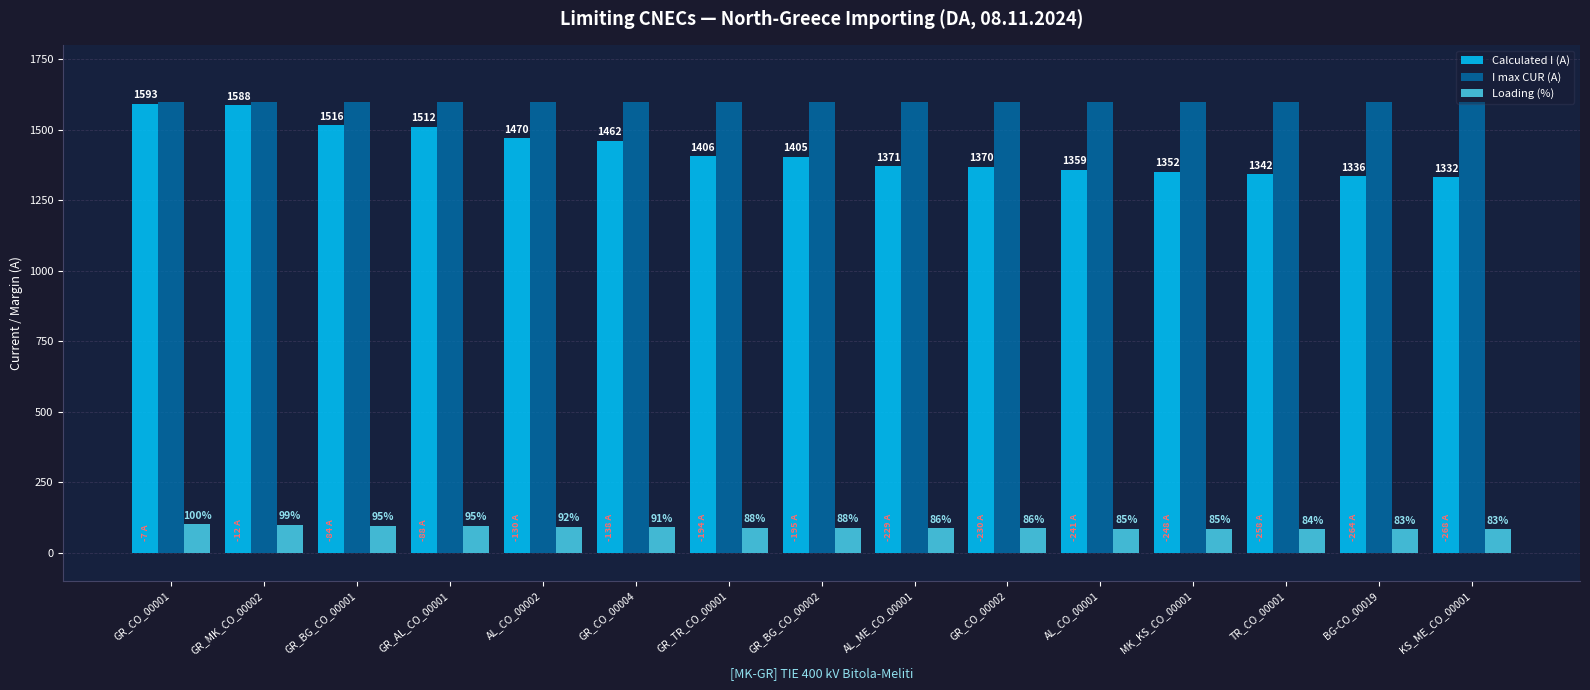

Reading left to right, what are all the values shown in this chart?

Calculated I (A): 1593	1588	1516	1512	1470	1462	1406	1405	1371	1370	1359	1352	1342	1336	1332
I max CUR (A): 1600	1600	1600	1600	1600	1600	1600	1600	1600	1600	1600	1600	1600	1600	1600
Loading (%): 100	99	95	95	92	91	88	88	86	86	85	85	84	83	83